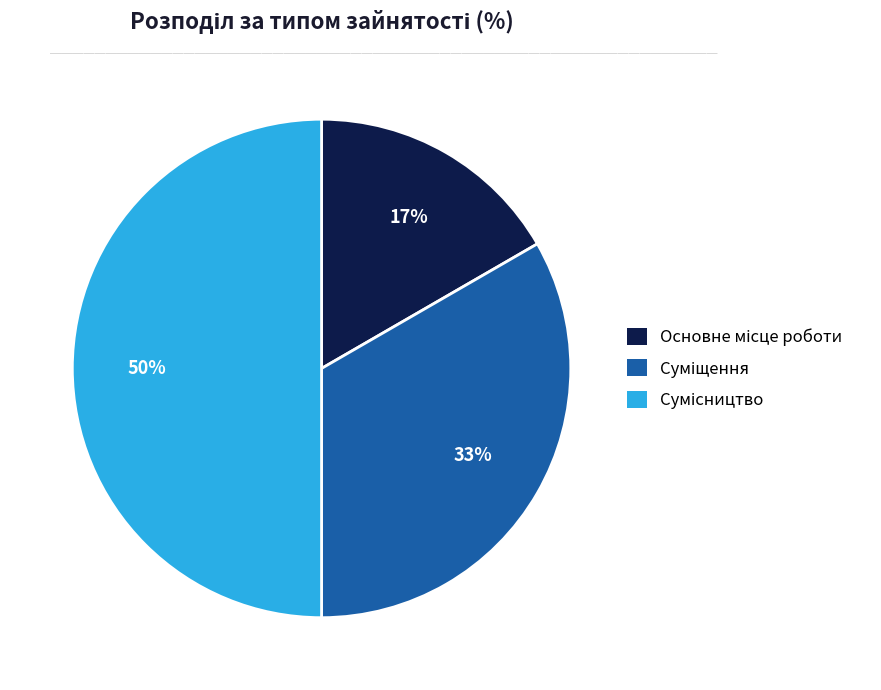

How many segments does this pie chart have?

3